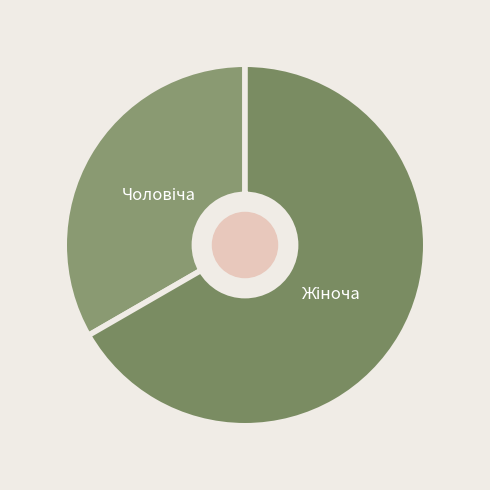

How many slices are in this pie chart?

2